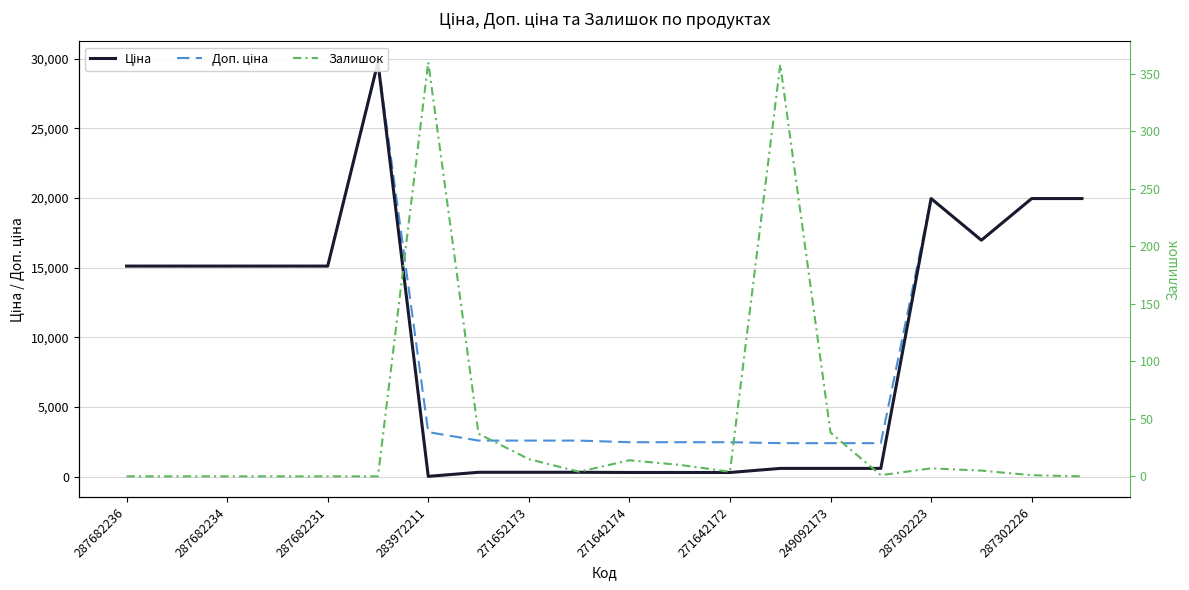

What are all the series names shown in the legend?

Ціна, Доп. ціна, Залишок